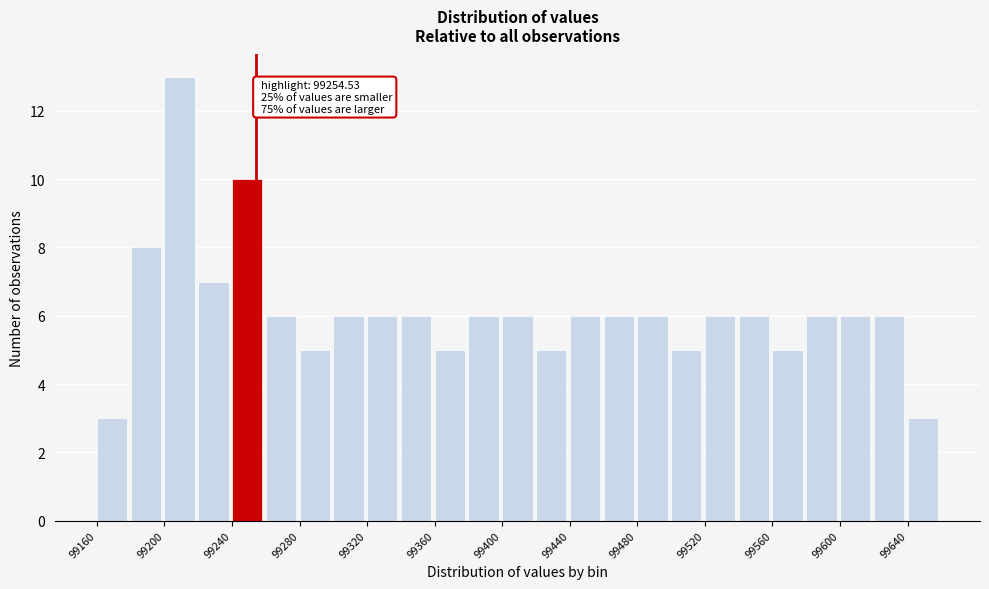

Over which range of the x-axis is the bar tallest?

99200 to 99220